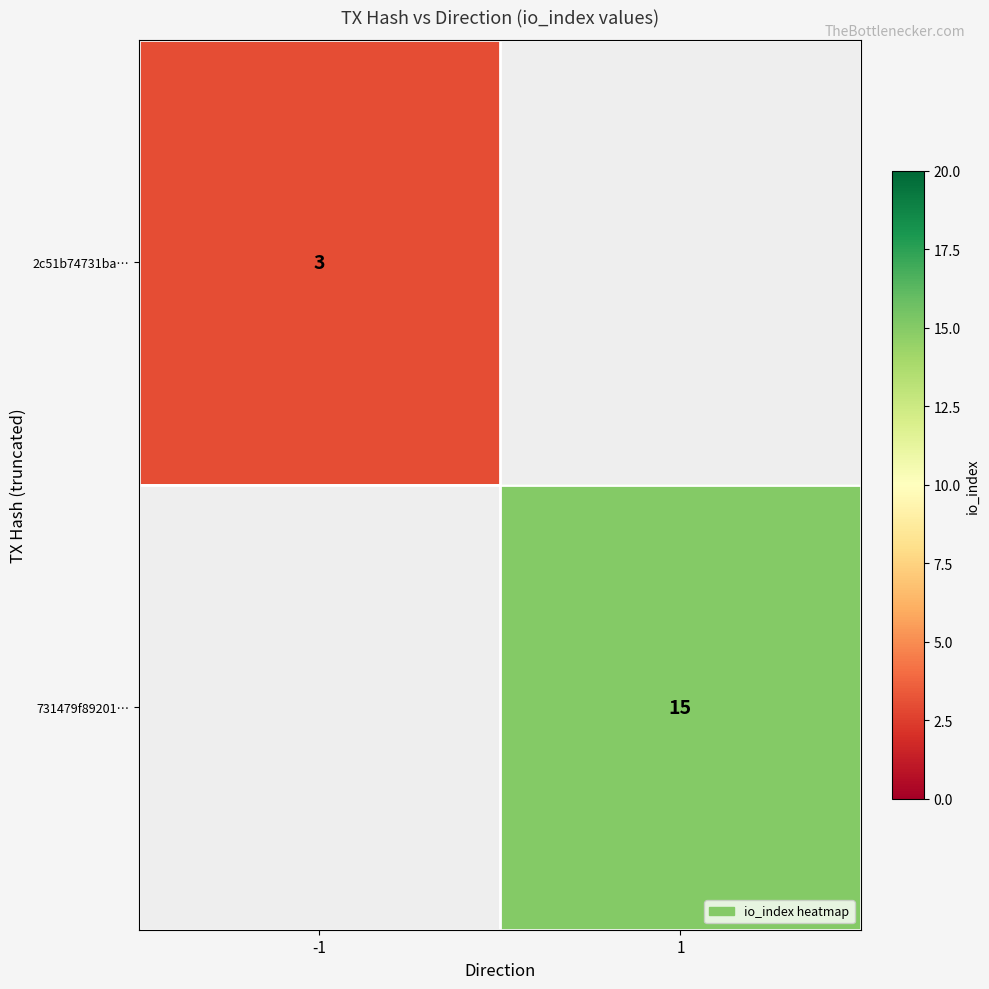

True or false: 731479f89201… has a value of 15 at 1.

True